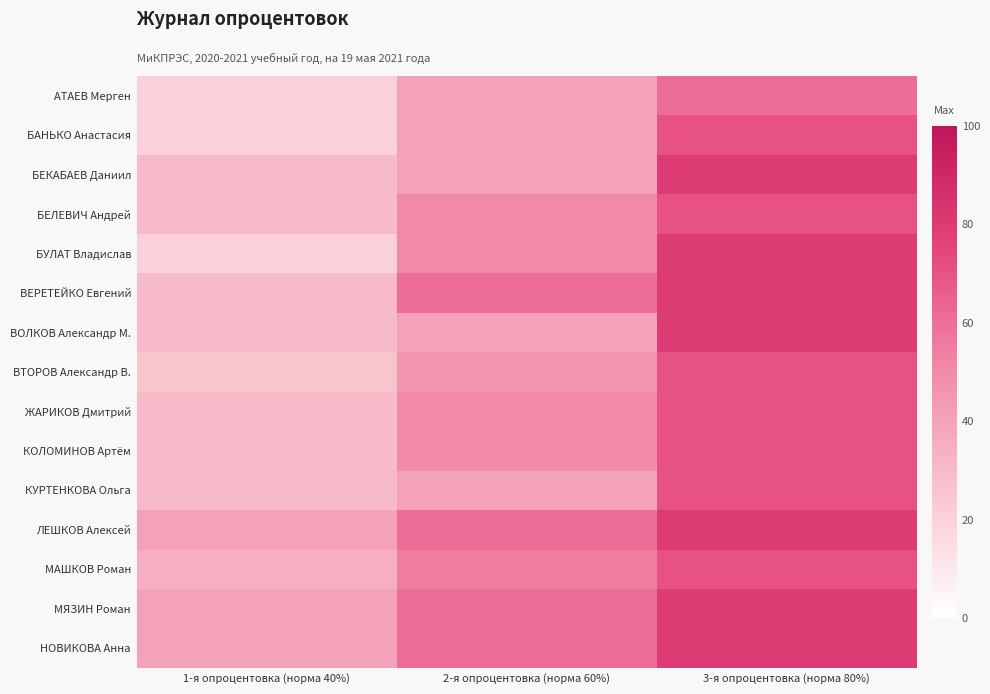

List the series in order of their peak value, lowest first.

АТАЕВ Мерген, БАНЬКО Анастасия, БЕЛЕВИЧ Андрей, ВТОРОВ Александр В., ЖАРИКОВ Дмитрий, КОЛОМИНОВ Артём, КУРТЕНКОВА Ольга, МАШКОВ Роман, БЕКАБАЕВ Даниил, БУЛАТ Владислав, ВЕРЕТЕЙКО Евгений, ВОЛКОВ Александр М., ЛЕШКОВ Алексей, МЯЗИН Роман, НОВИКОВА Анна